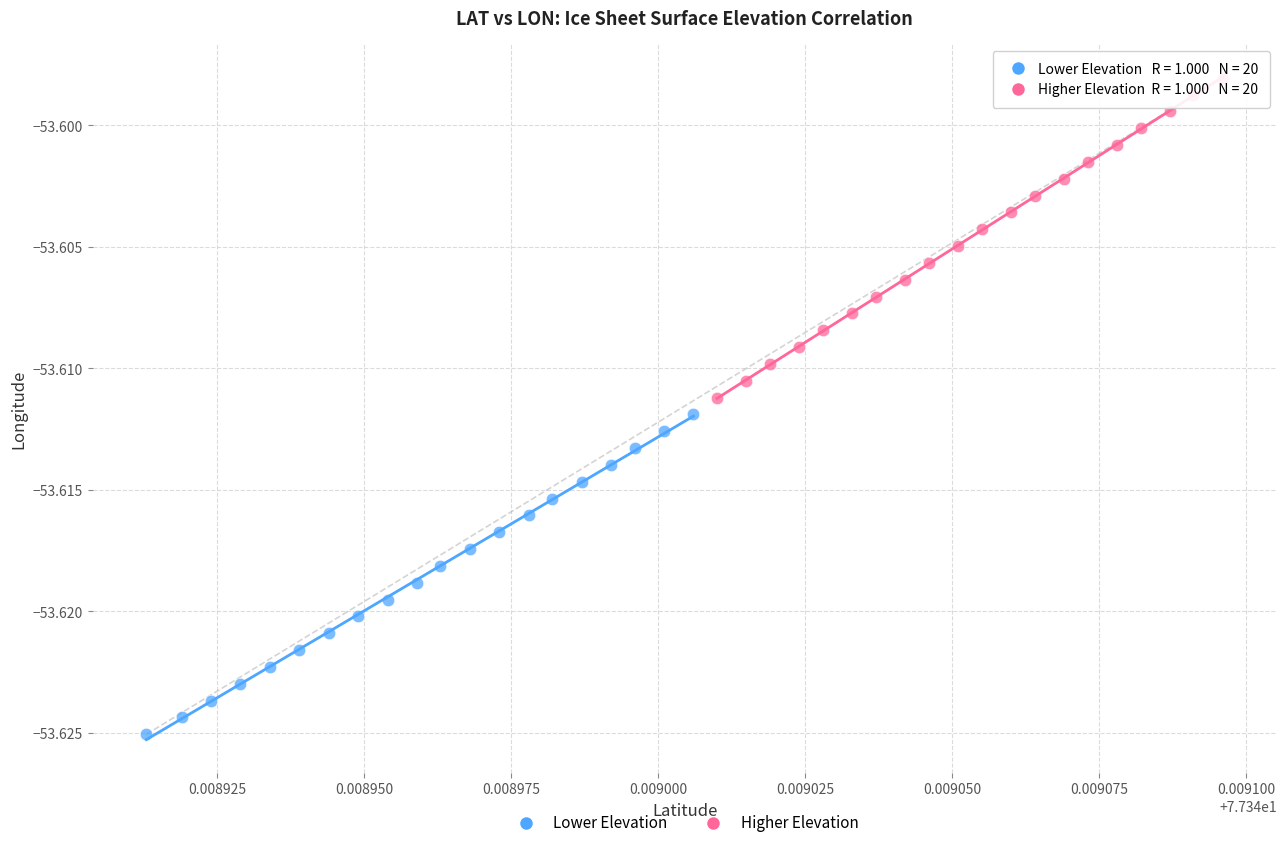

Which series contains the highest Y value?

Higher Elevation